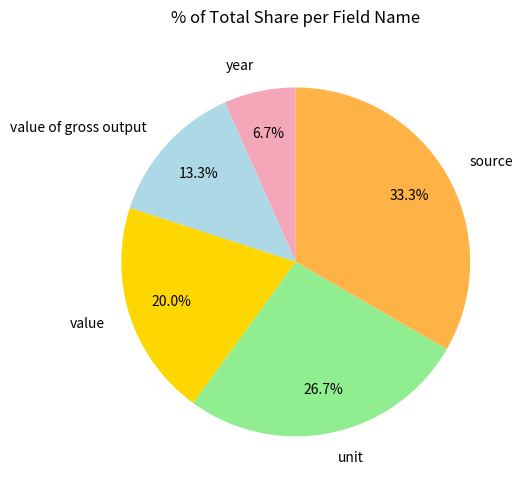

How many slices are in this pie chart?

5